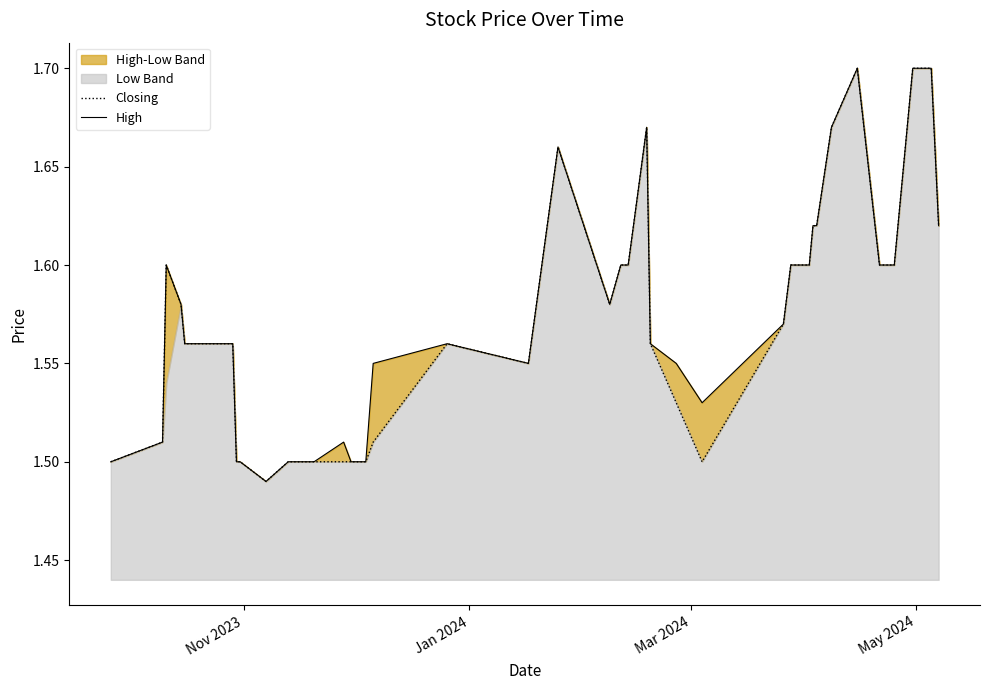

The value of Closing at 32 is 0.9. True or false?

False